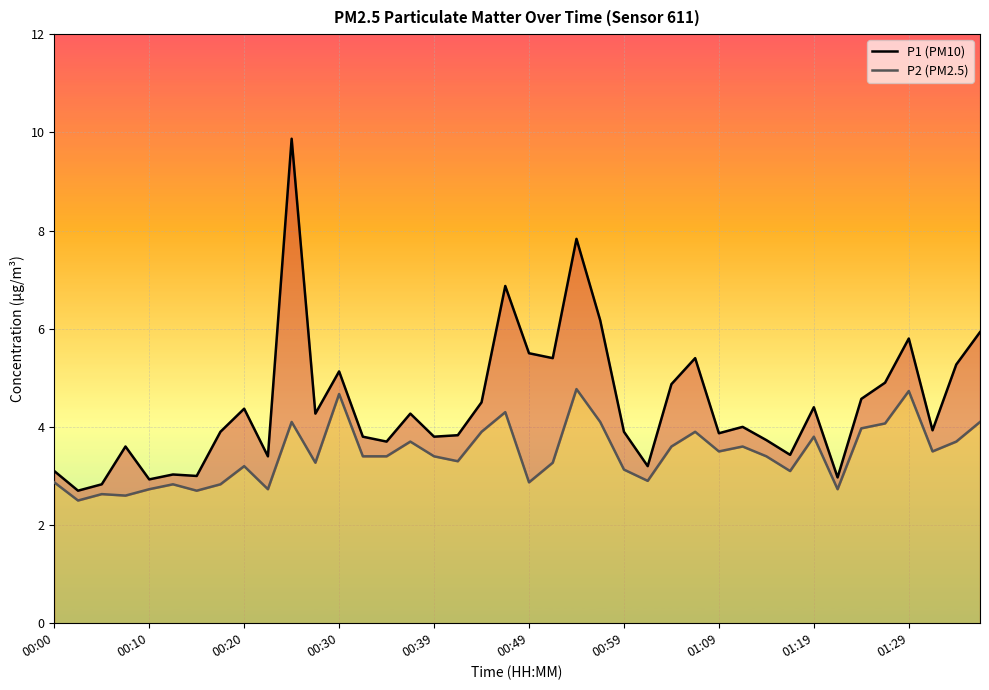

The P2 (PM2.5) series shows 6.6 at 38. True or false?

False